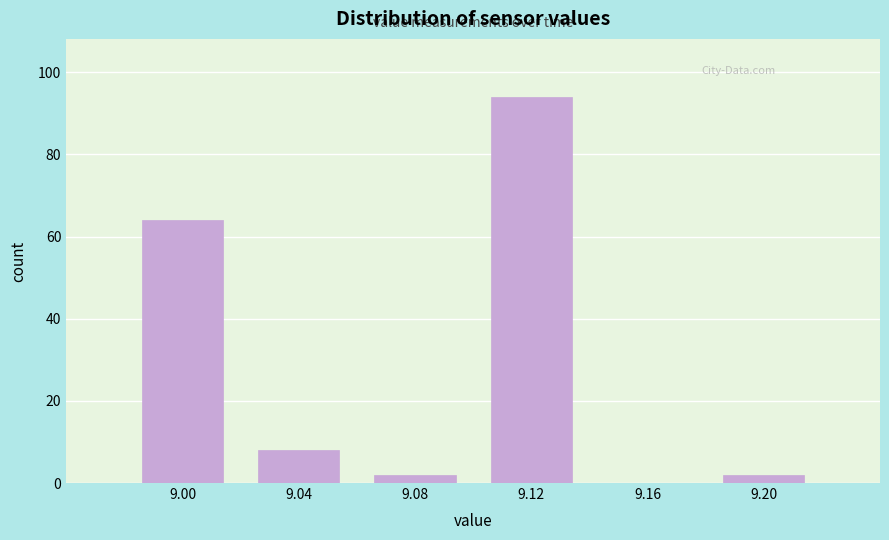

What is the height of the bar covering 8.98 to 9.02 on the x-axis? The values are not printed on the chart, so give them approximately, as read against the axis.

64